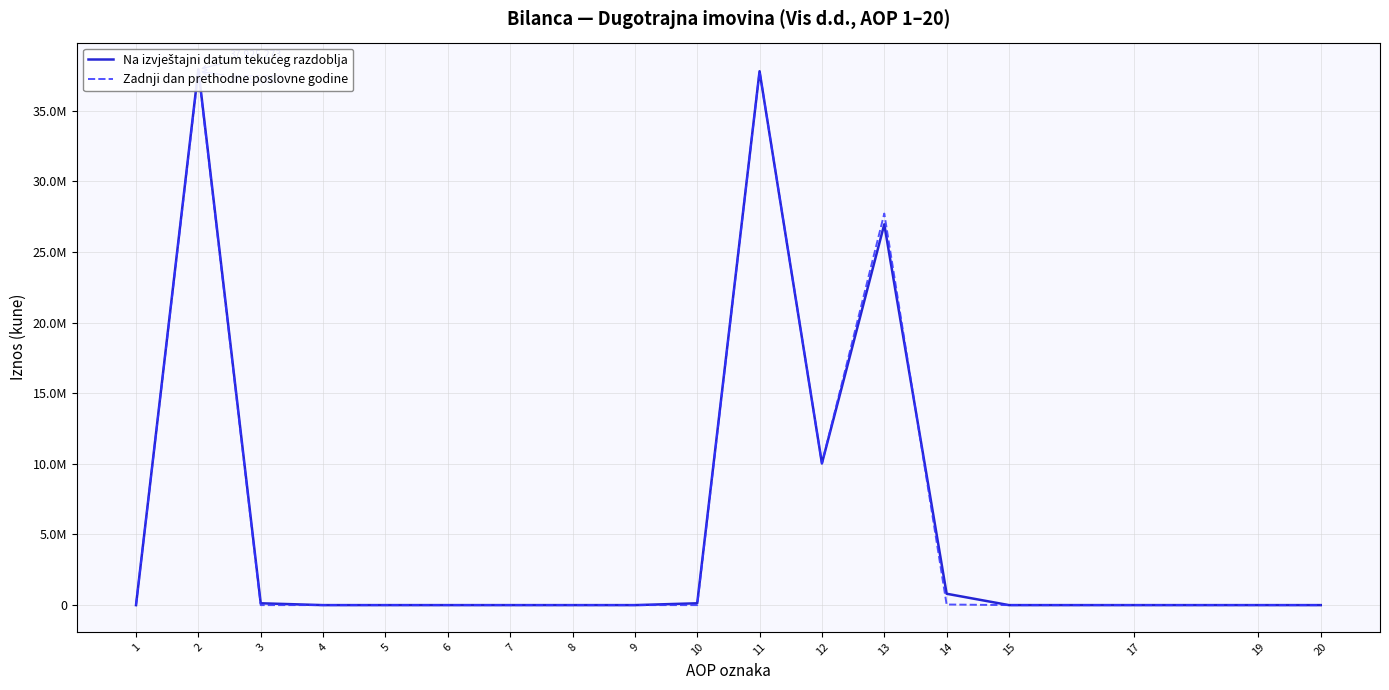

How many times do Na izvještajni datum tekućeg razdoblja and Zadnji dan prethodne poslovne godine cross each other?

2